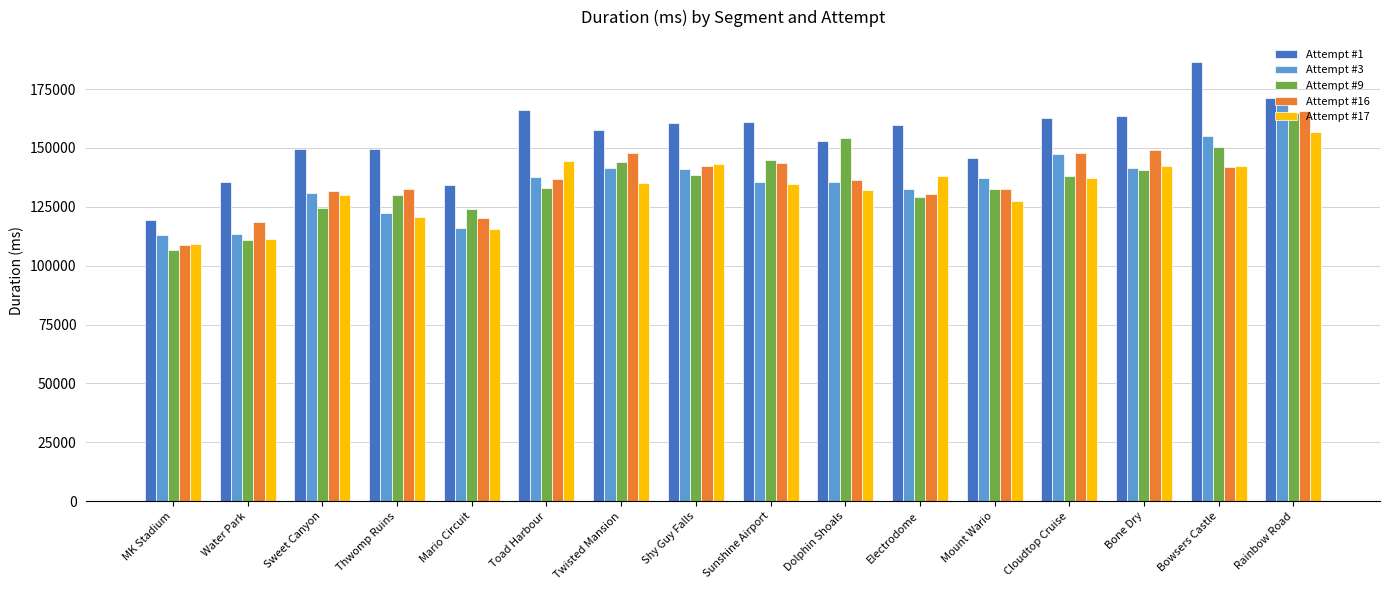

Which category has the lowest value in the Attempt #17 series?

MK Stadium